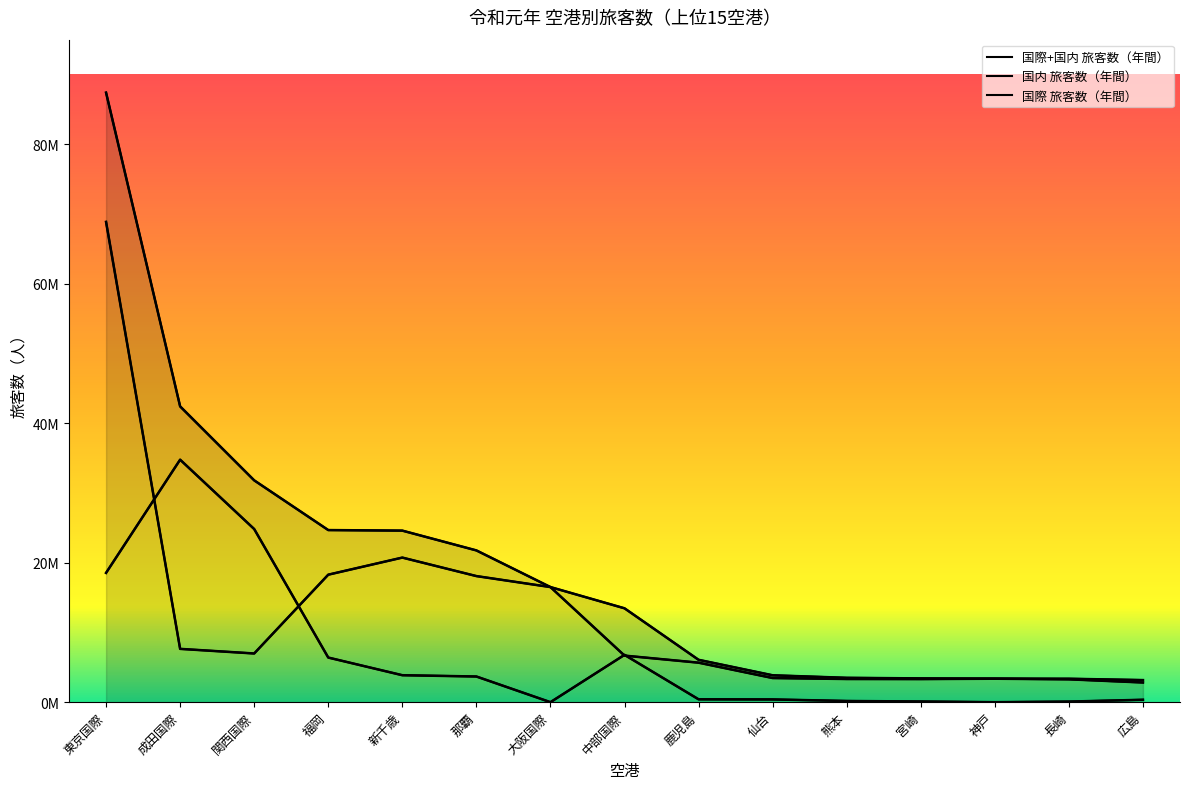

What is the difference between the 国際+国内 旅客数（年間） values at 広島 and 神戸?

196148